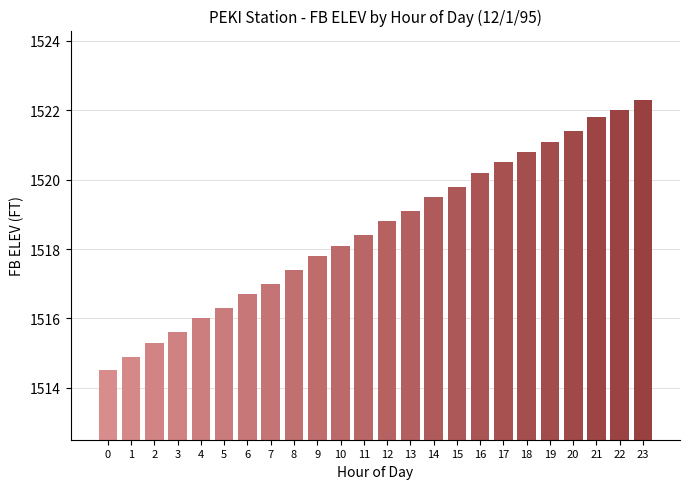

List the labels in order of value, smallest first.

0, 1, 2, 3, 4, 5, 6, 7, 8, 9, 10, 11, 12, 13, 14, 15, 16, 17, 18, 19, 20, 21, 22, 23